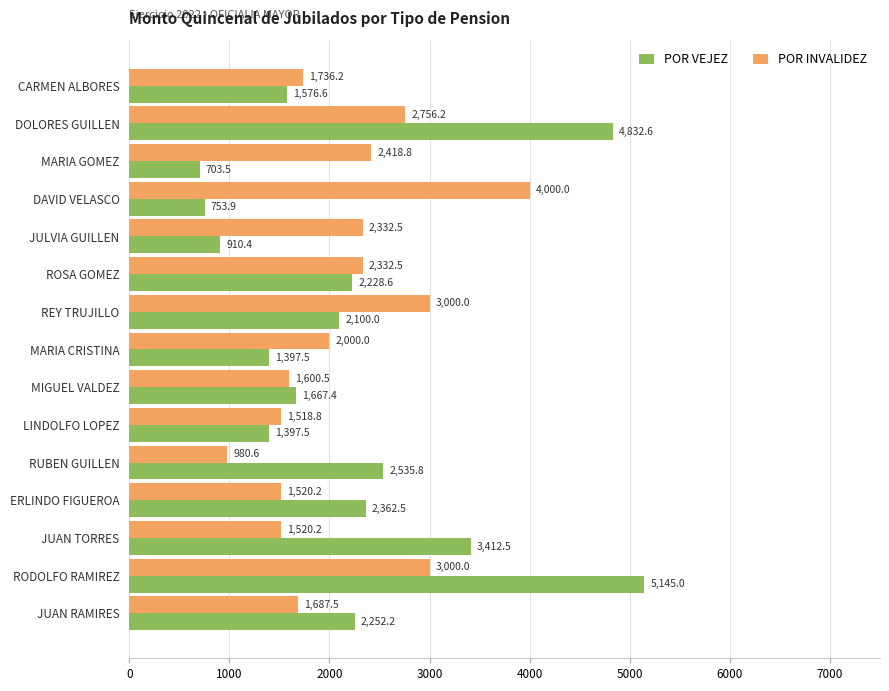

The POR INVALIDEZ series shows 4018.1 at MARIA GOMEZ. True or false?

False